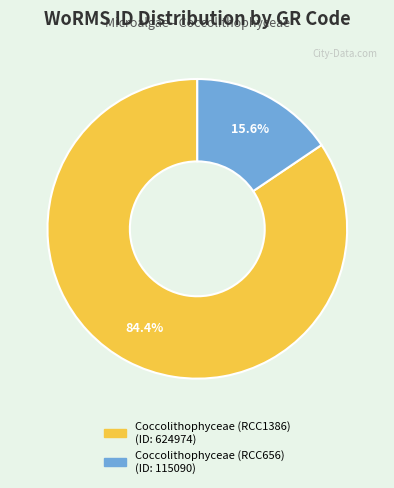

True or false: Coccolithophyceae (RCC656) accounts for 25% of the total.

False